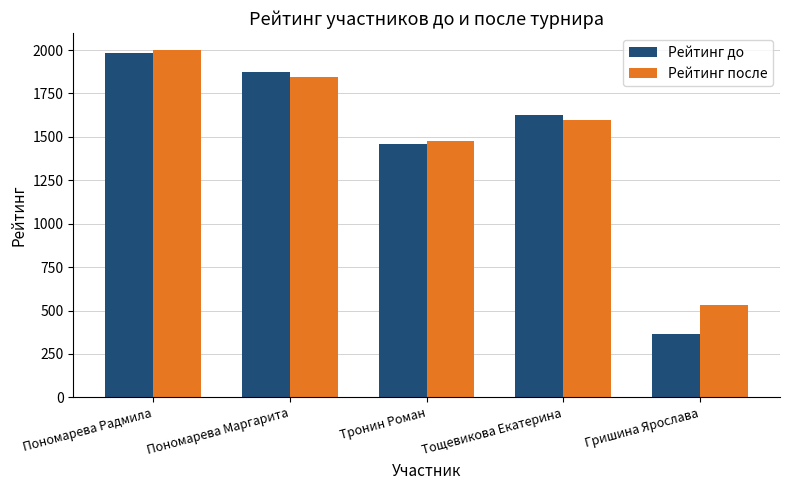

Rank the categories by Рейтинг после value from lowest to highest.

Гришина Ярослава, Тронин Роман, Тощевикова Екатерина, Пономарева Маргарита, Пономарева Радмила